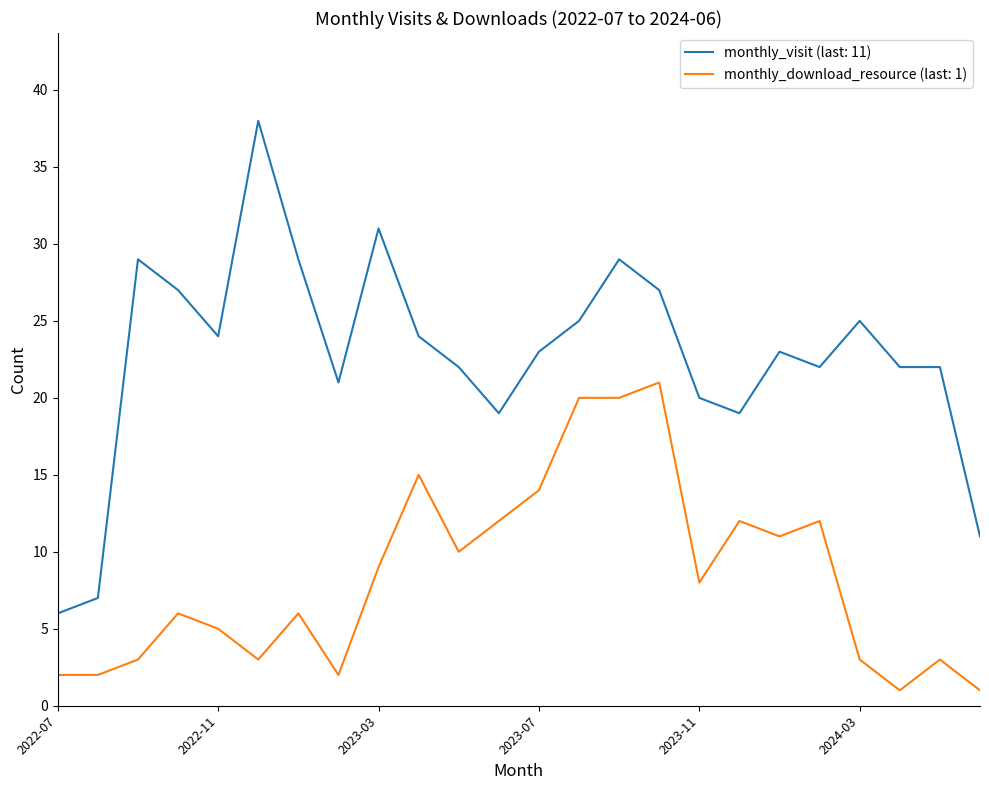

Which series has the largest total across all categories?

monthly_visit (last: 11)